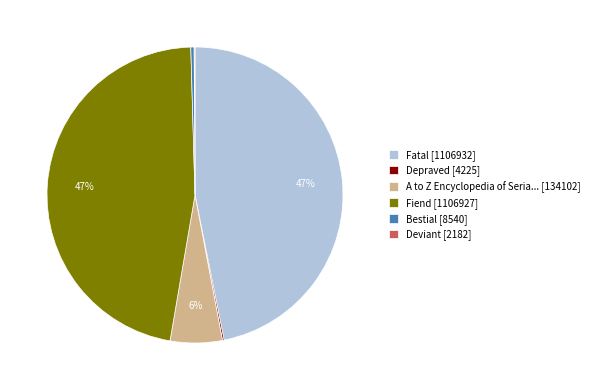

The A to Z Encyclopedia of Seria... [134102] slice represents 6% of the pie. True or false?

True